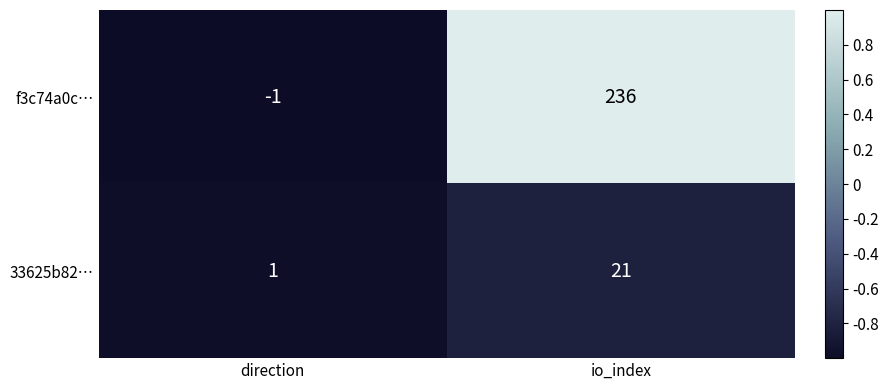

What is the greatest value displayed?

236